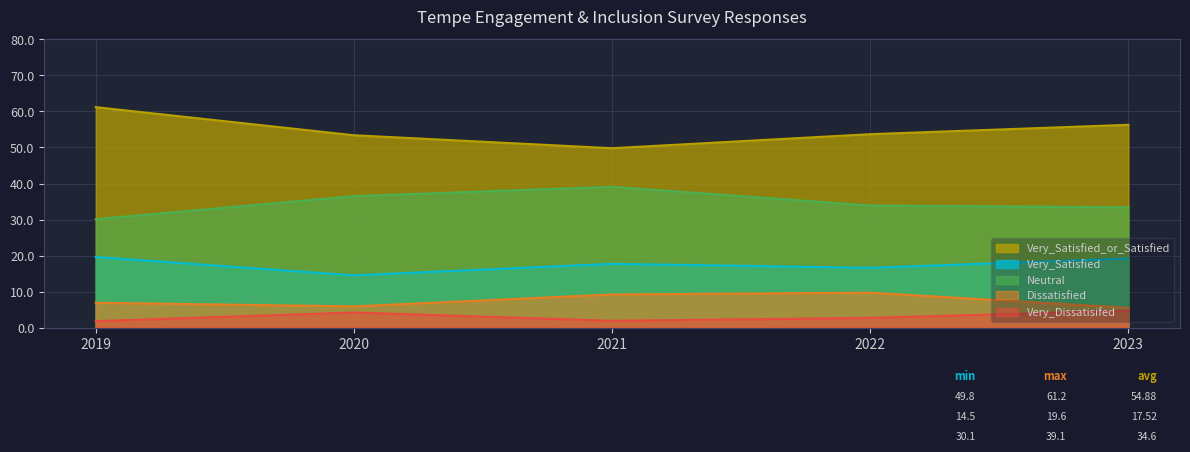

Where does the Very_Satisfied series first go above 17?

2019